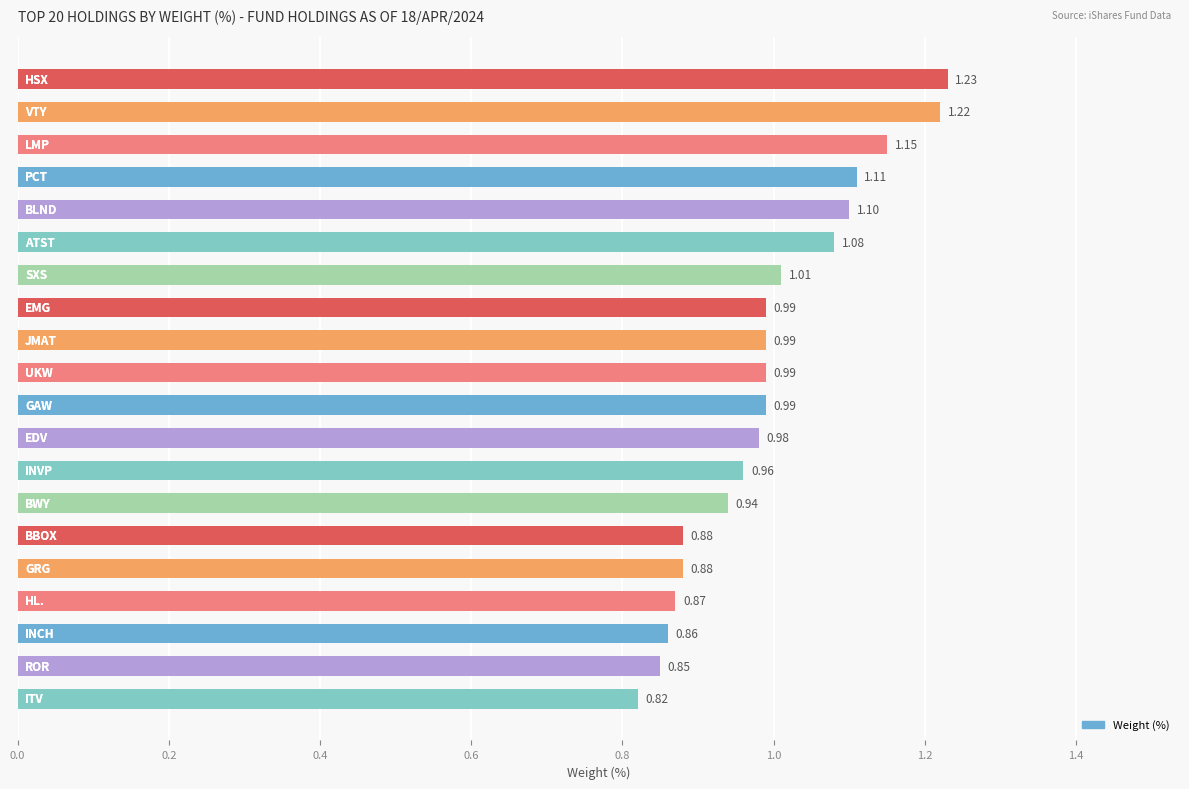

What is the sum of all values?

19.9